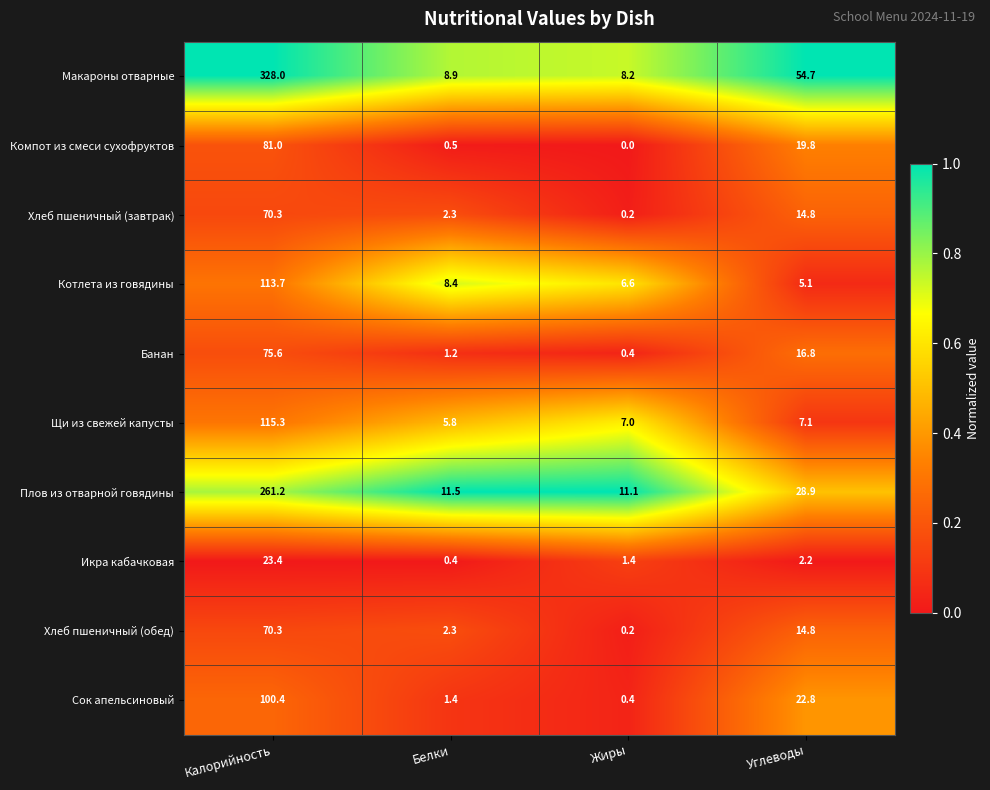

How many series are shown in this chart?

10